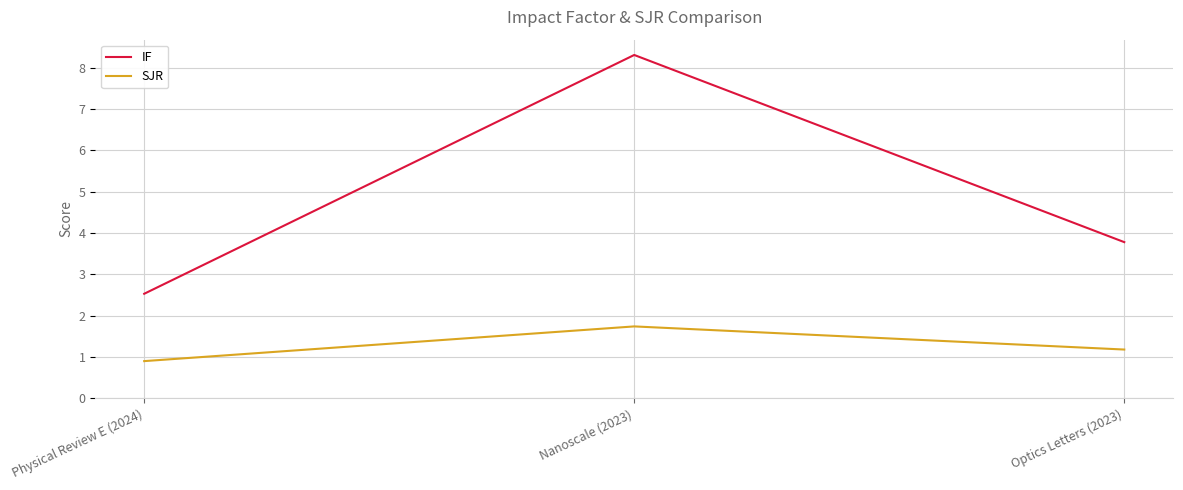

Reading left to right, transcribe all the data shown in this chart.

IF: 2.5	8.3	3.8
SJR: 0.9	1.7	1.2